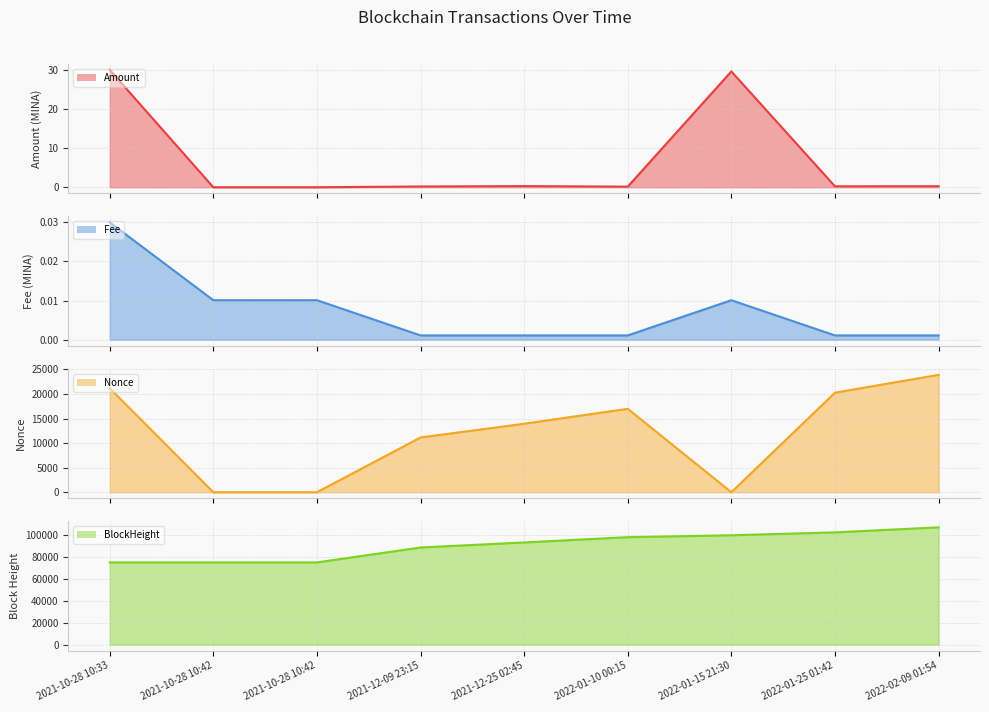

True or false: BlockHeight and Nonce intersect in this chart.

False